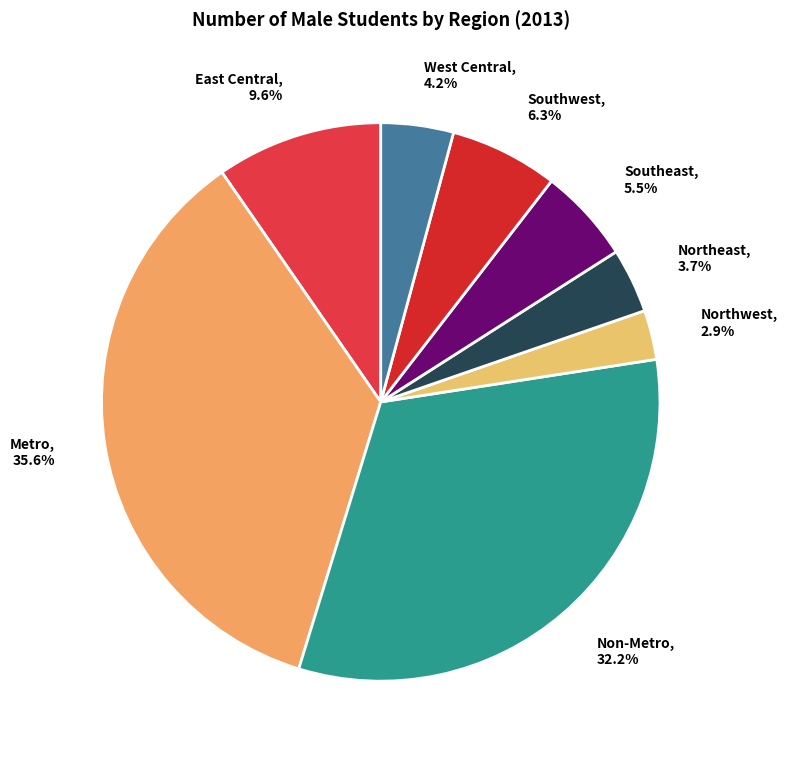

Between Northwest, 2.9% and Non-Metro, 32.2%, which is larger?

Non-Metro, 32.2%